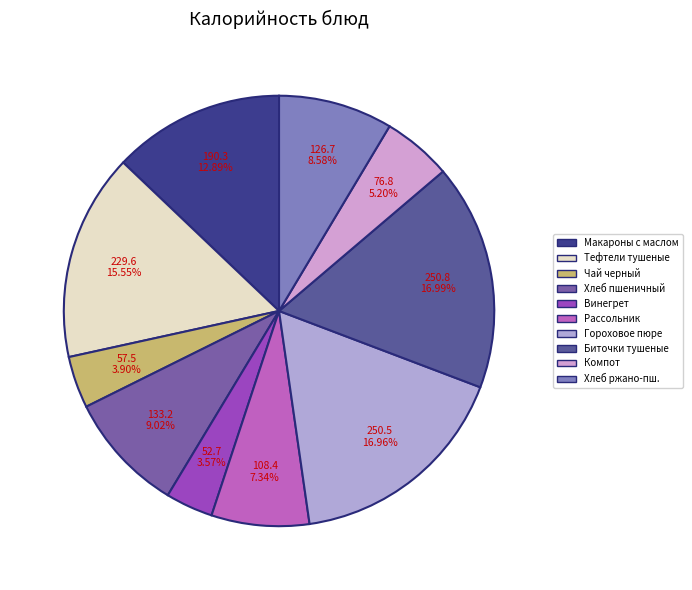

How many slices are in this pie chart?

10